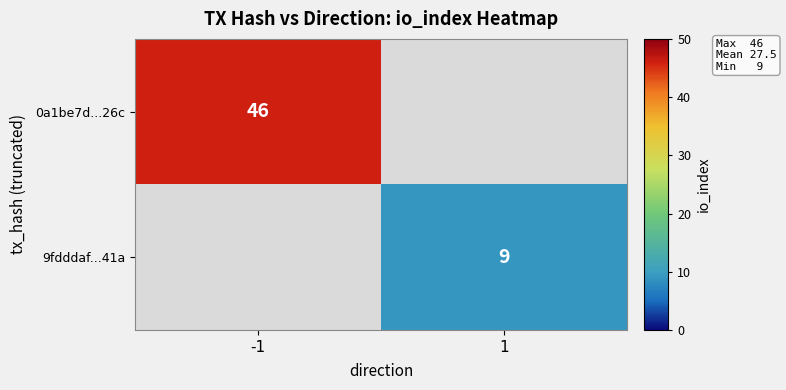

The 0a1be7d...26c series shows 20 at -1. True or false?

False